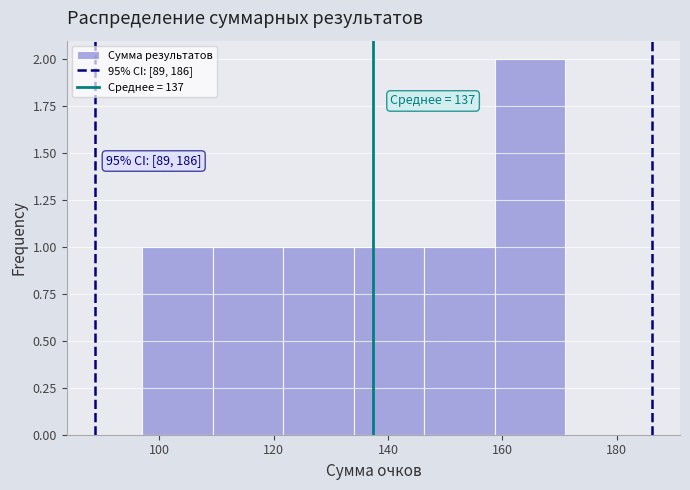

Which range on the x-axis has the tallest bar?

158 to 172